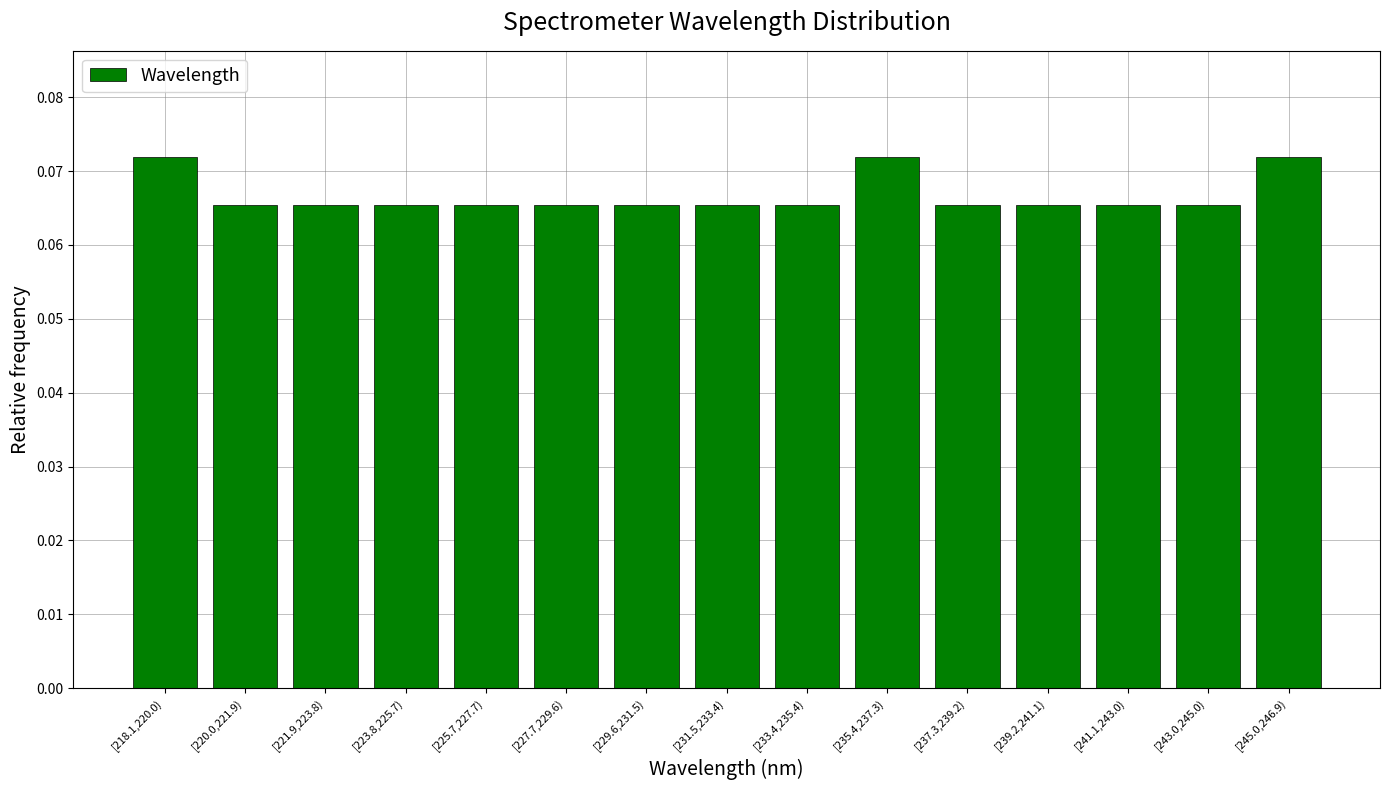

True or false: the data shows 0.0 at [233.4,235.4).

False